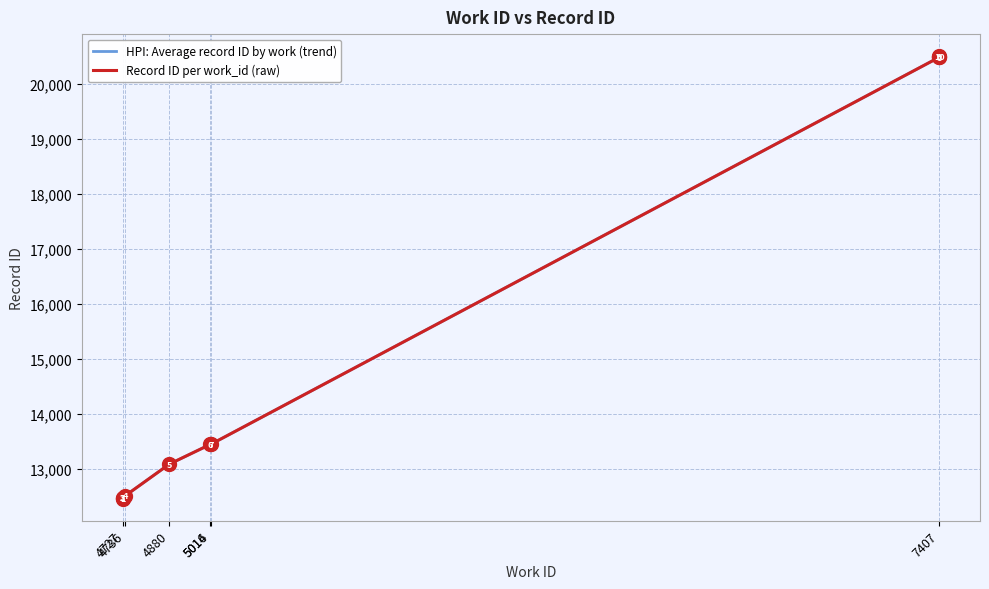

How many data points are less than 13450?

5